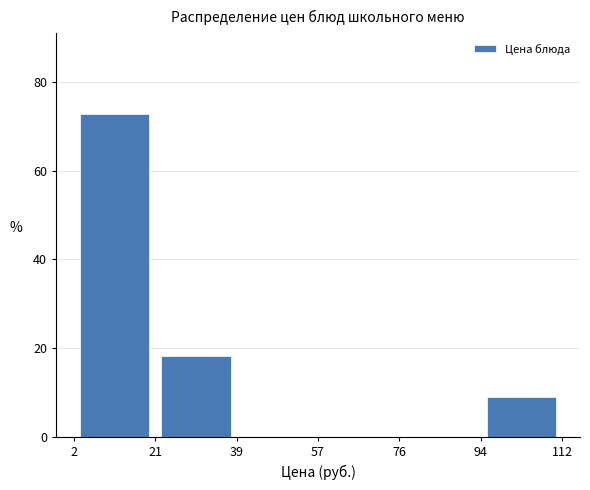

Over which range of the x-axis is the bar tallest?

2 to 21